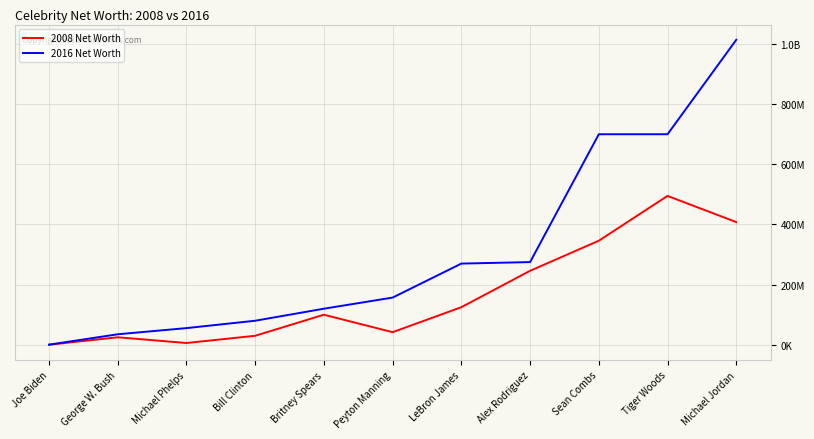

Does the chart display data point markers on the line(s)?

No